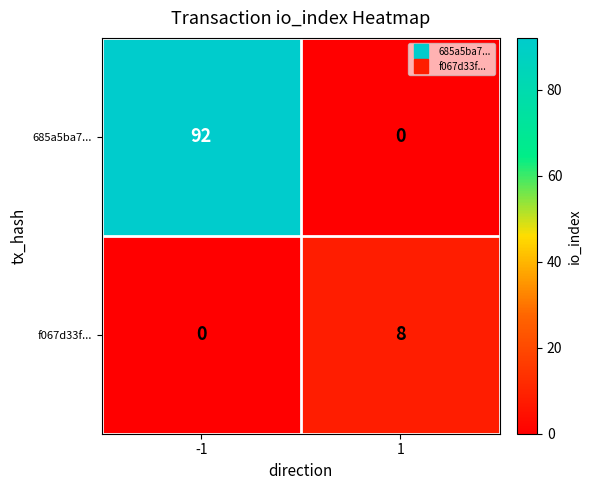

Reading left to right, list all the values displayed in this chart.

685a5ba7...: 92	0
f067d33f...: 0	8